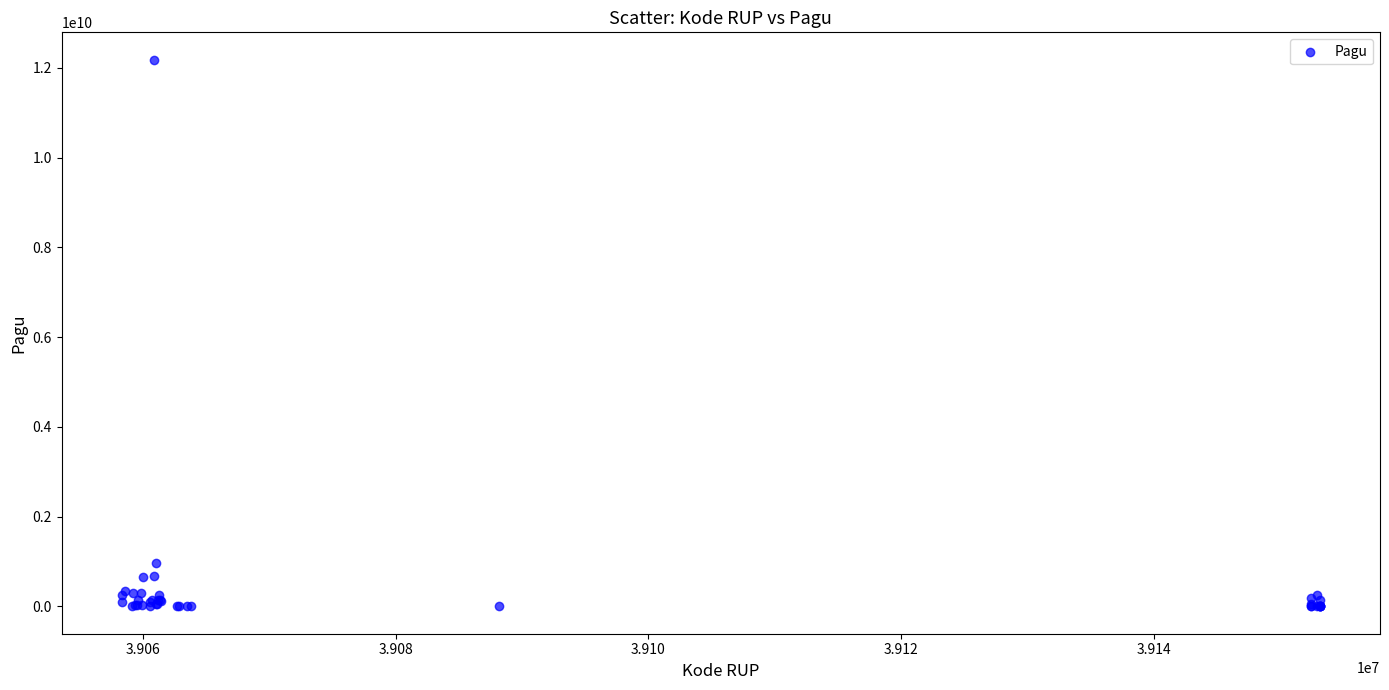

What Y value in the scatter plot is closest to 6092566000?

971640000